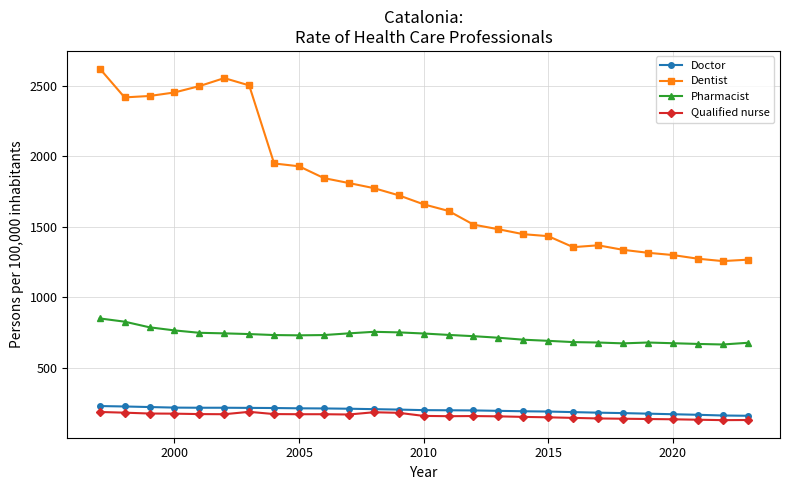

At how many categories does at least one series exceed 927?

27